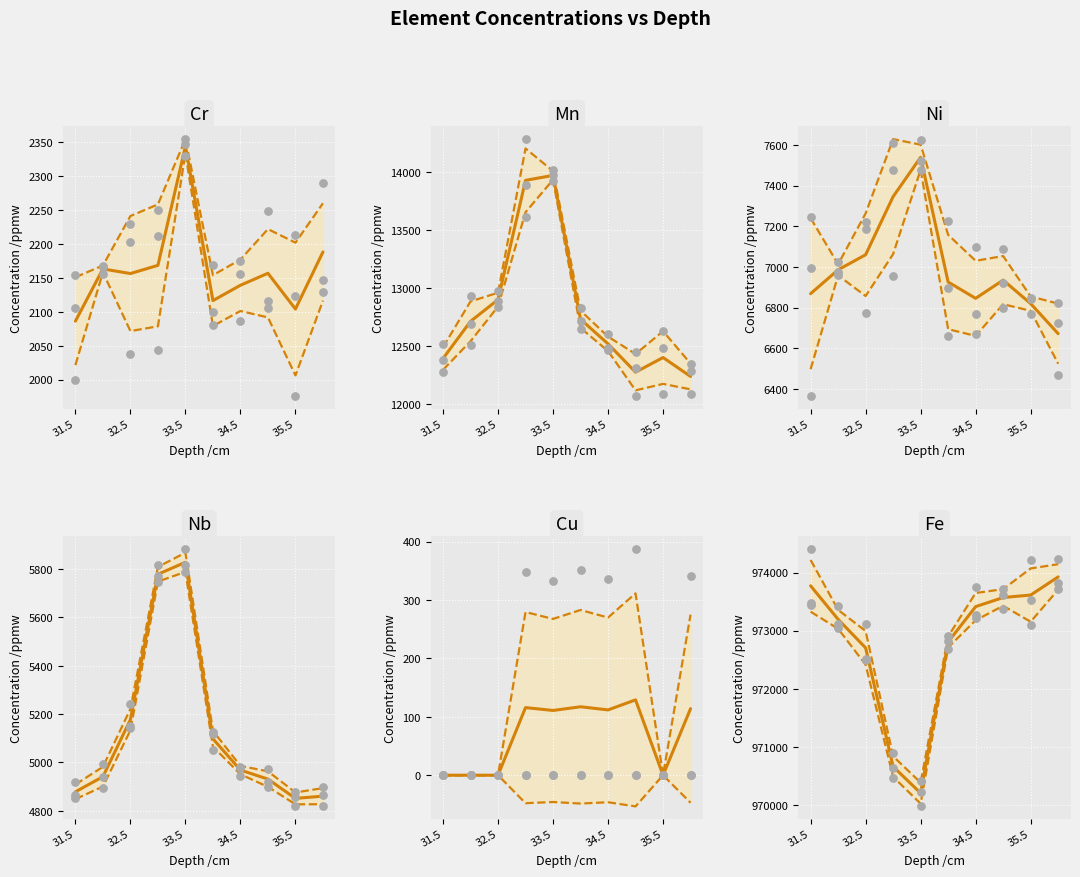

Which series has the largest total across all categories?

Fe mean